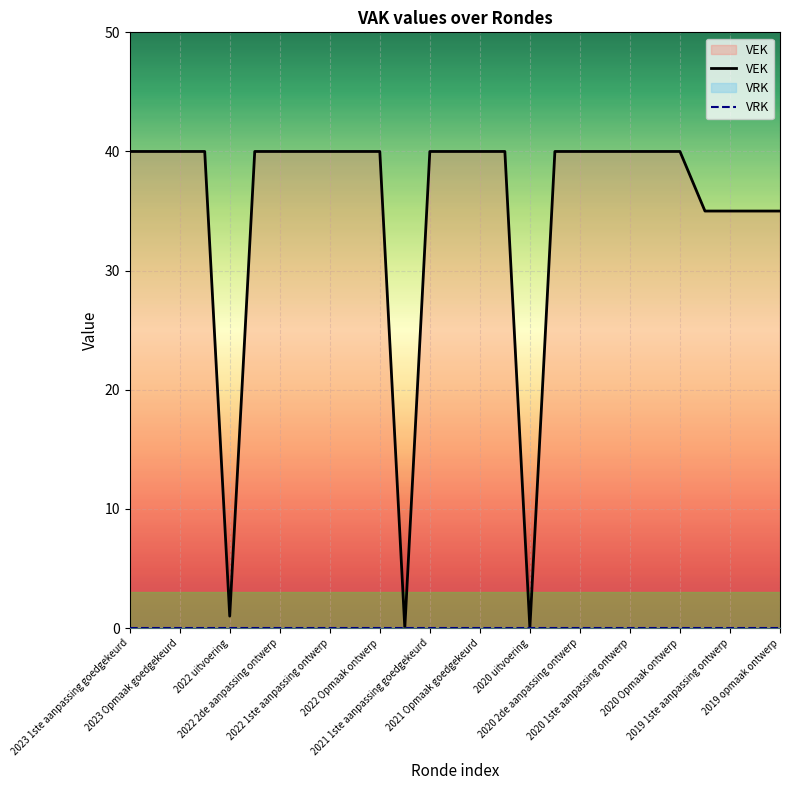

Which series has the widest spread of values?

VEK